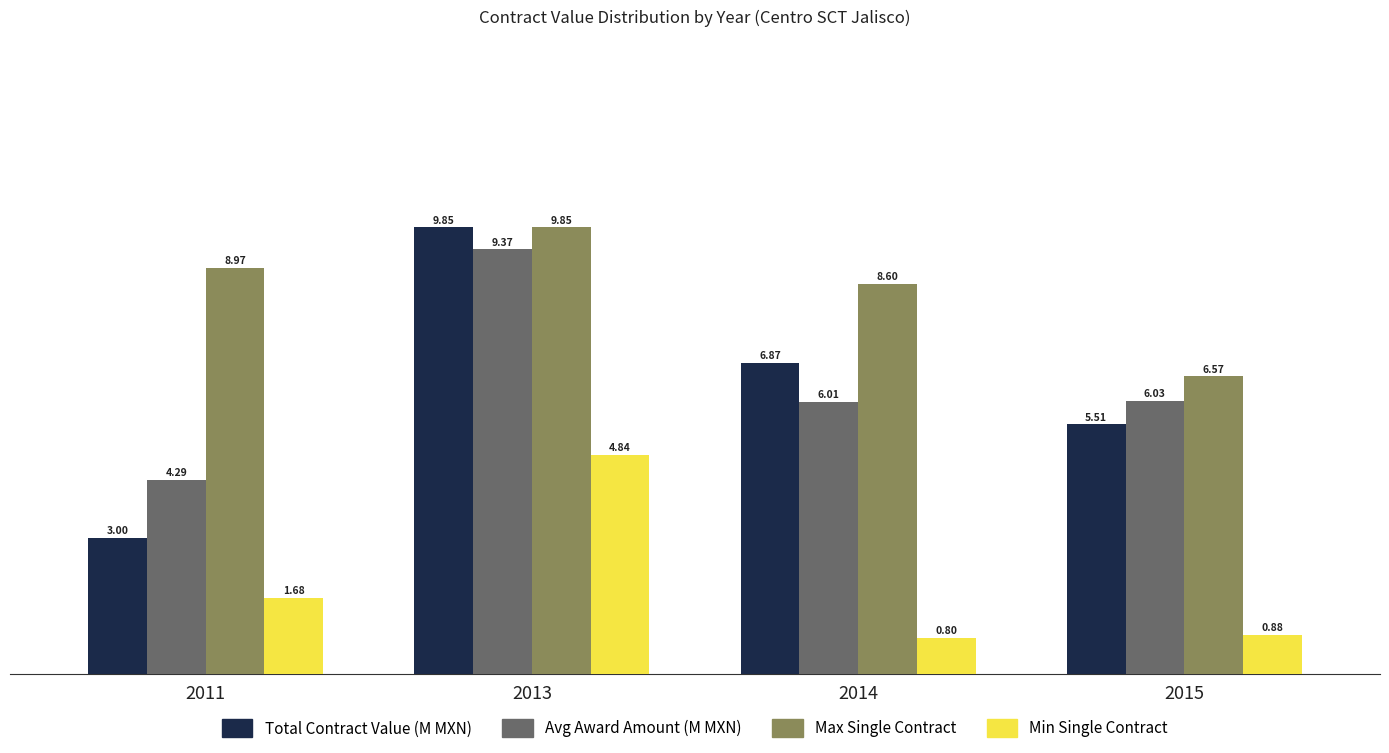

At which label does Min Single Contract reach its minimum?

2014